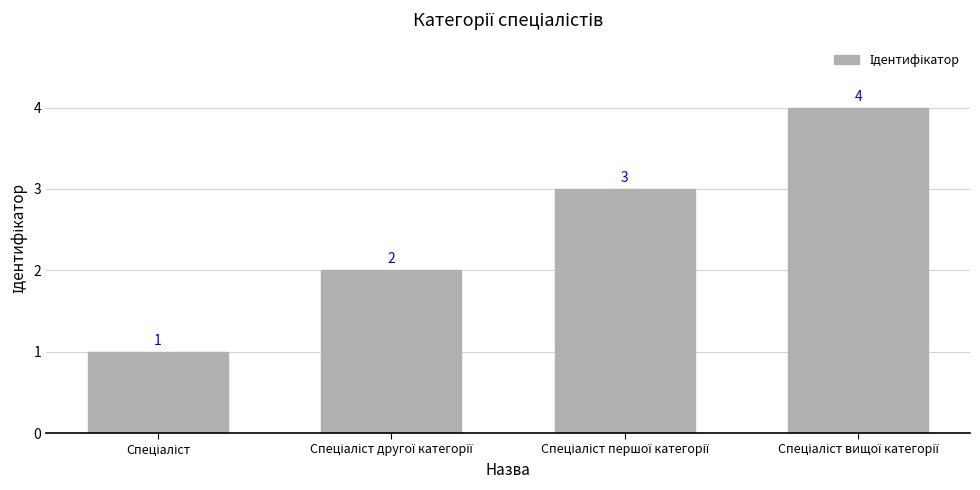

Does the chart contain any negative values?

No